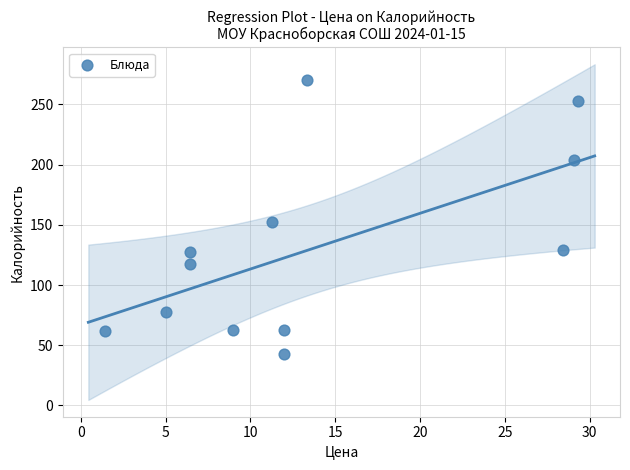

What Y value in the scatter plot is closest to 156?

152.0